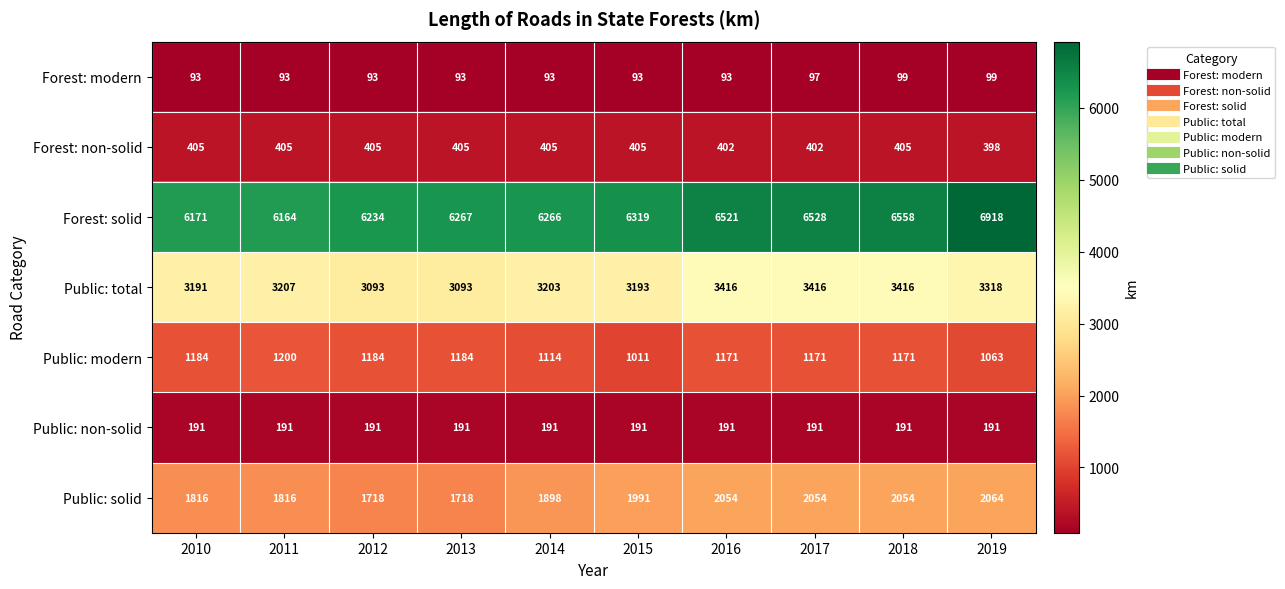

True or false: Public: modern has a value of 795 at 2016.

False